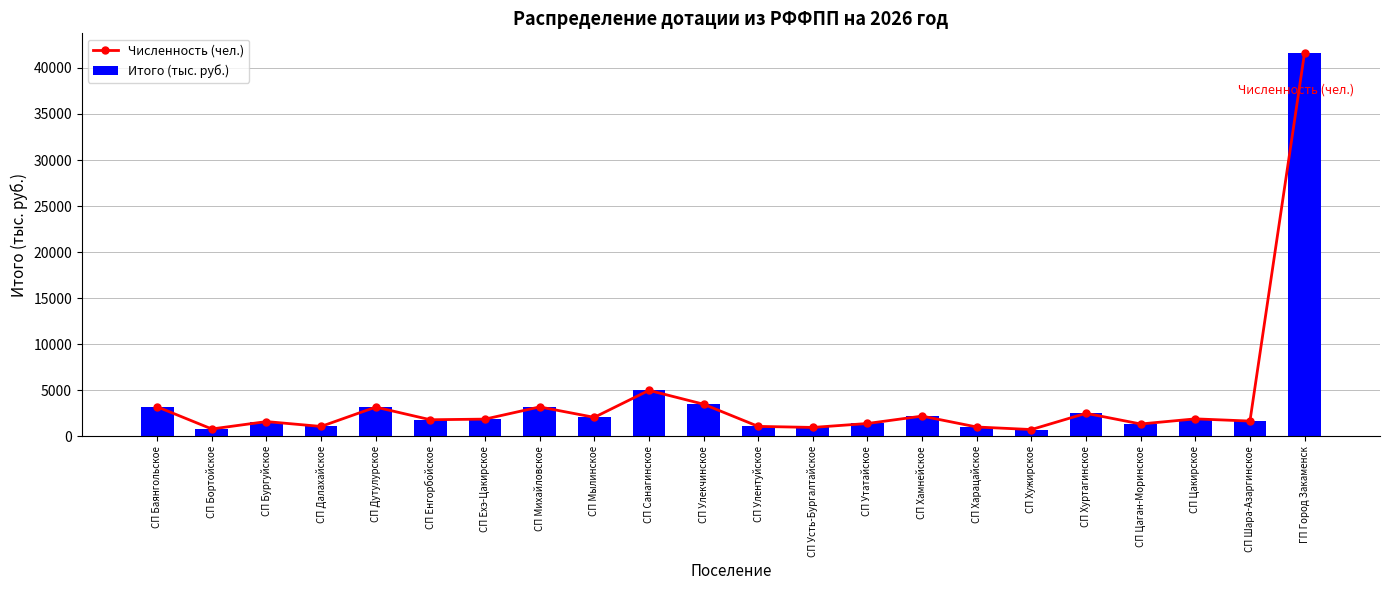

Reading right to left, transcribe all the data shown in this chart.

Численность (чел.): 41663.0	1672.5	1911.4	1355.1	2514.1	752.5	1027.0	2211.0	1408.6	980.7	1094.8	3501.9	5003.3	2075.5	3205.9	1882.9	1815.2	3188.1	1087.7	1615.5	813.1	3220.2
Итого (тыс. руб.): 41663.0	1673.0	1911.0	1355.0	2514.0	753.0	1027.0	2211.0	1409.0	981.0	1095.0	3502.0	5003.0	2075.0	3206.0	1883.0	1815.0	3188.0	1088.0	1615.0	813.0	3220.0